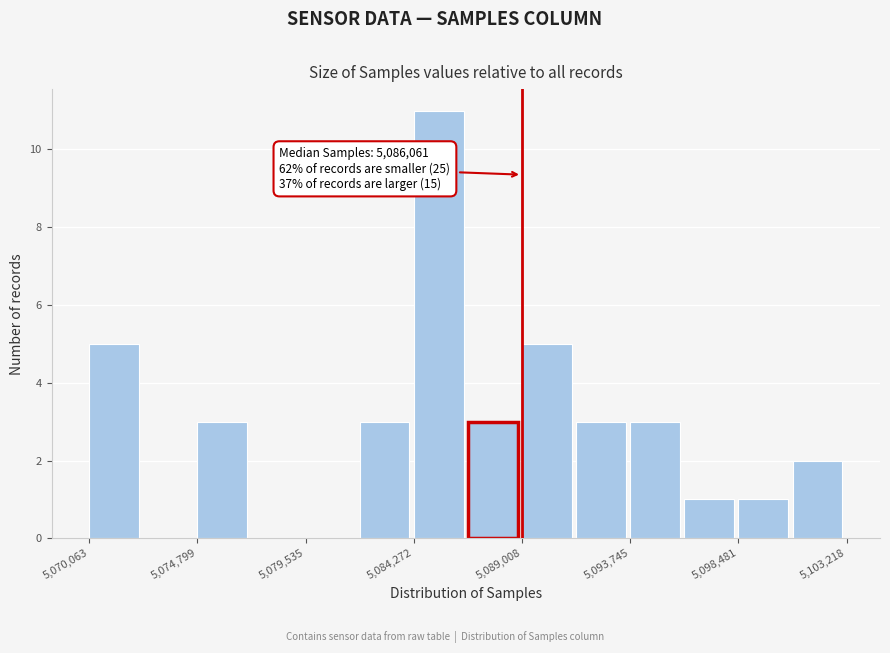

Over which range of the x-axis is the bar tallest?

5084500 to 5086500